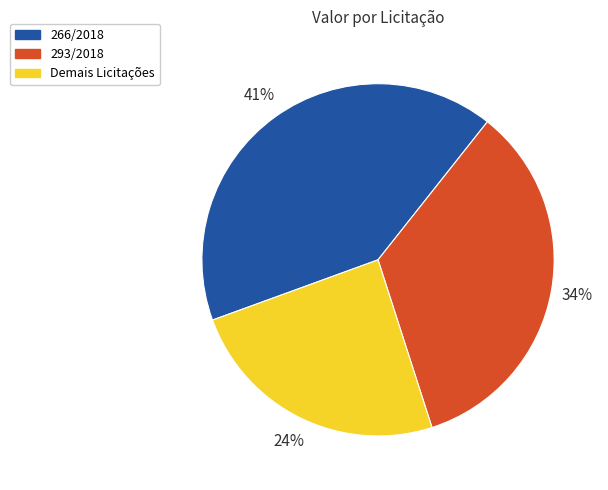

Is it true that Demais Licitações is 16% of the pie?

False